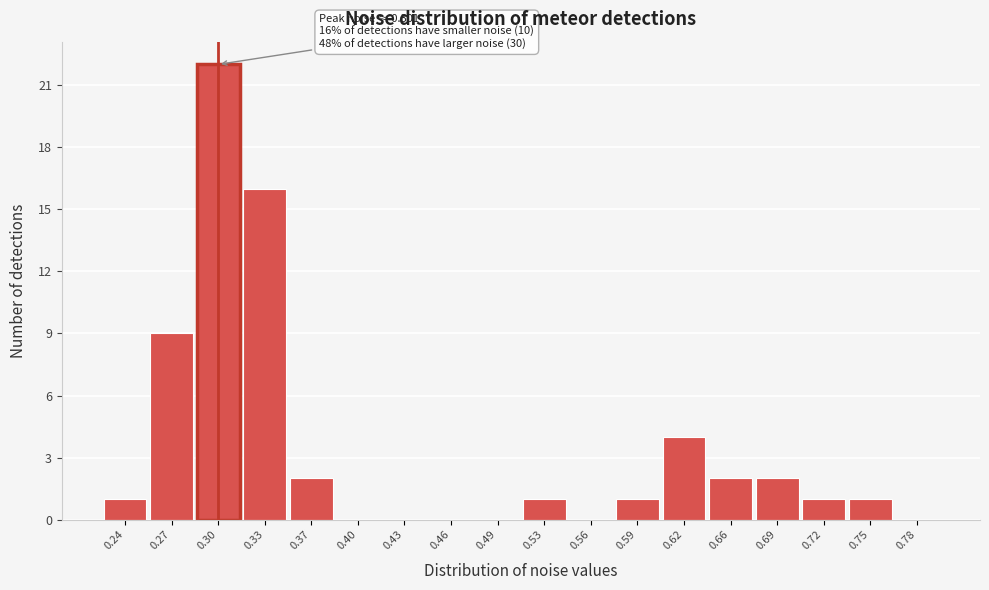

Which range on the x-axis has the tallest bar?

0.285 to 0.315